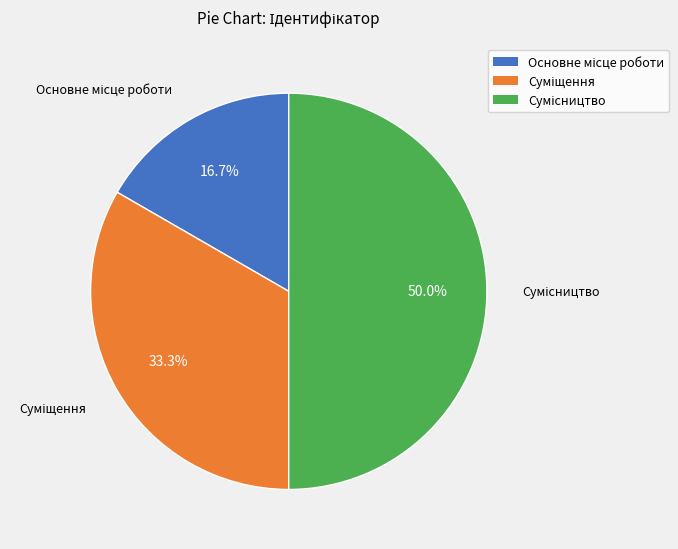

Count the number of slices in the pie.

3